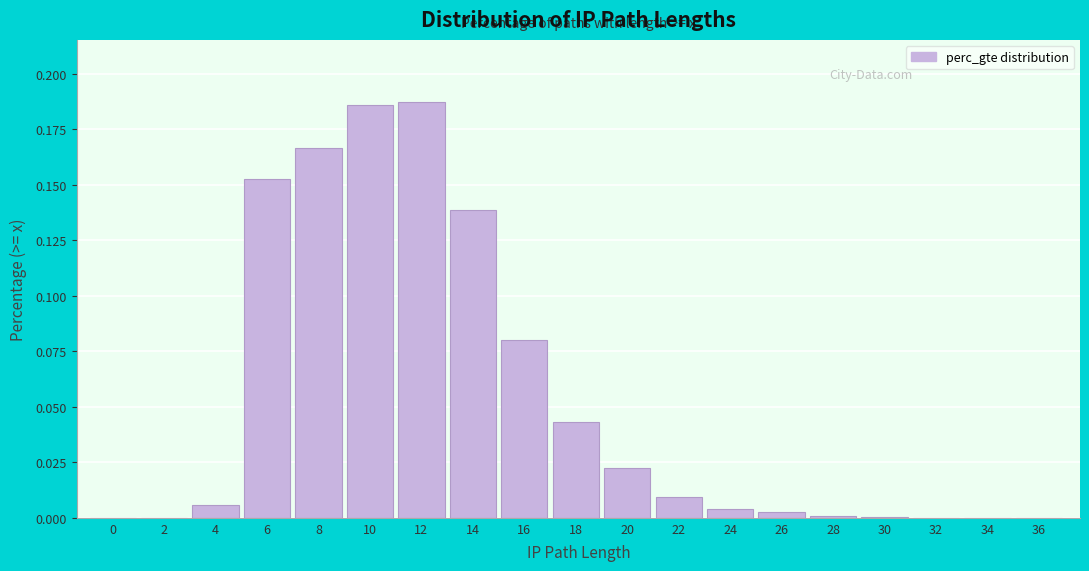

What is the sum of all values?

1.0